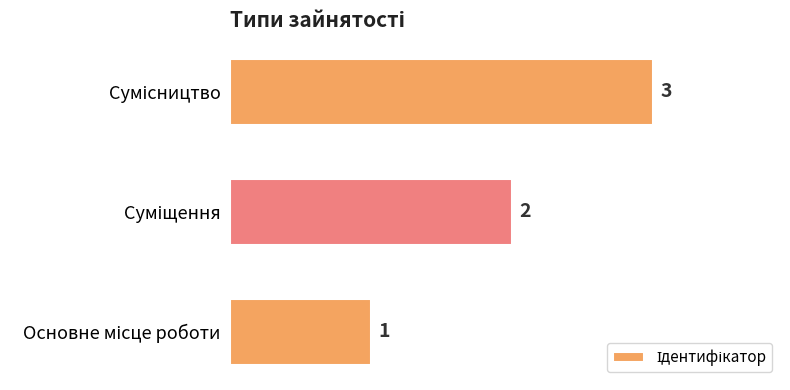

What is the sum of all values?

6